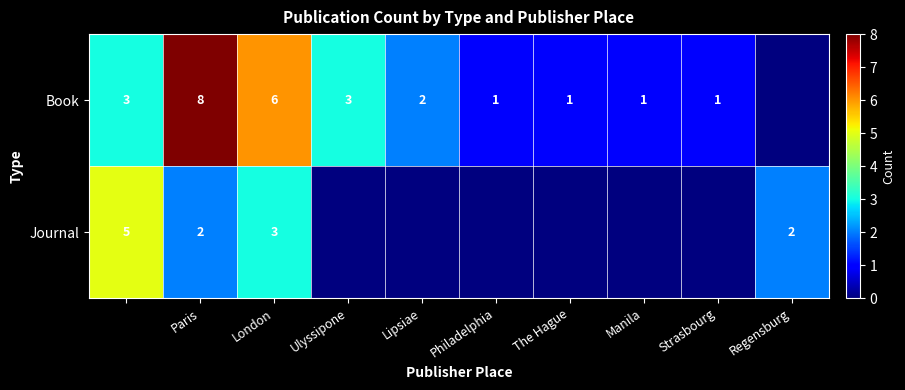

What is the spread (max minus min) of values at London?

3